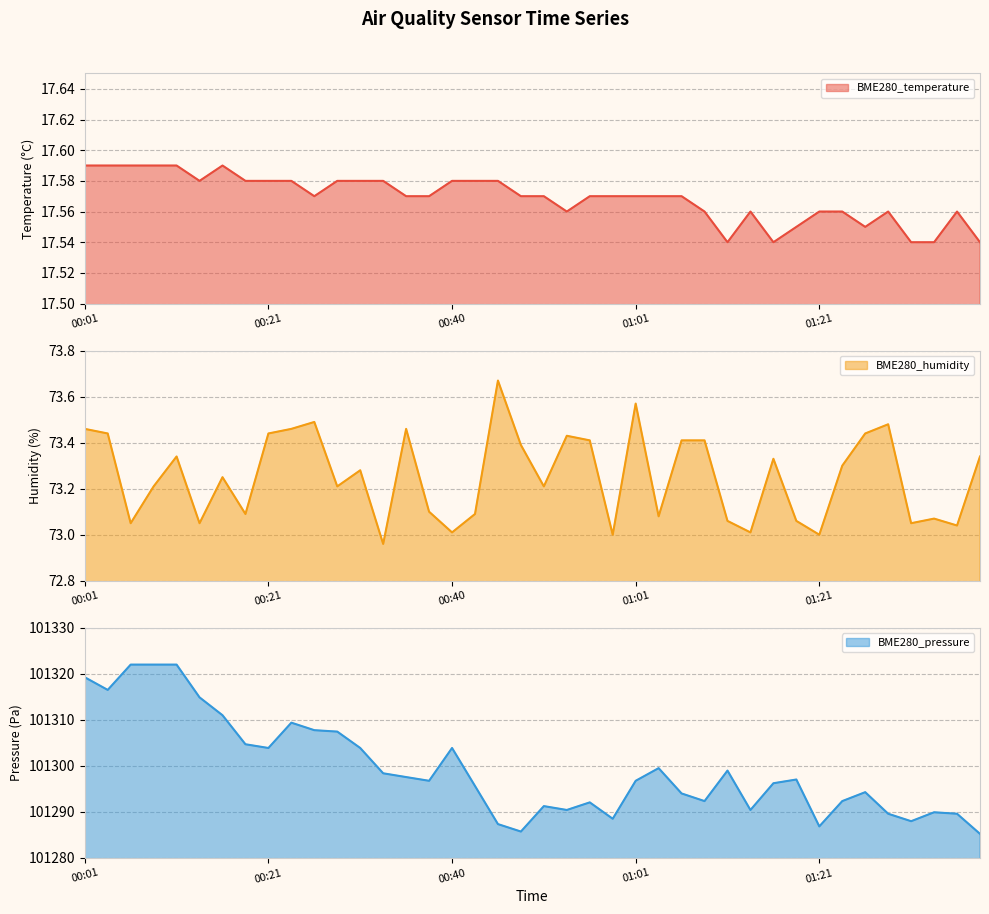

Reading right to left, transcribe all the data shown in this chart.

BME280_temperature: 01:39=17.5	01:37=17.6	01:34=17.5	01:32=17.5	01:29=17.6	01:27=17.6	01:24=17.6	01:21=17.6	01:19=17.6	01:16=17.5	01:14=17.6	01:11=17.5	01:08=17.6	01:06=17.6	01:03=17.6	01:01=17.6	00:58=17.6	00:56=17.6	00:53=17.6	00:51=17.6	00:48=17.6	00:46=17.6	00:43=17.6	00:40=17.6	00:38=17.6	00:36=17.6	00:33=17.6	00:31=17.6	00:28=17.6	00:26=17.6	00:23=17.6	00:21=17.6	00:18=17.6	00:16=17.6	00:13=17.6	00:11=17.6	00:08=17.6	00:06=17.6	00:03=17.6	00:01=17.6
BME280_humidity: 01:39=73.3	01:37=73.0	01:34=73.1	01:32=73.0	01:29=73.5	01:27=73.4	01:24=73.3	01:21=73.0	01:19=73.1	01:16=73.3	01:14=73.0	01:11=73.1	01:08=73.4	01:06=73.4	01:03=73.1	01:01=73.6	00:58=73.0	00:56=73.4	00:53=73.4	00:51=73.2	00:48=73.4	00:46=73.7	00:43=73.1	00:40=73.0	00:38=73.1	00:36=73.5	00:33=73.0	00:31=73.3	00:28=73.2	00:26=73.5	00:23=73.5	00:21=73.4	00:18=73.1	00:16=73.2	00:13=73.0	00:11=73.3	00:08=73.2	00:06=73.0	00:03=73.4	00:01=73.5
BME280_pressure: 01:39=101285.2	01:37=101289.6	01:34=101289.9	01:32=101288.0	01:29=101289.6	01:27=101294.3	01:24=101292.3	01:21=101286.8	01:19=101297.0	01:16=101296.2	01:14=101290.4	01:11=101299.0	01:08=101292.3	01:06=101294.0	01:03=101299.5	01:01=101296.8	00:58=101288.5	00:56=101292.1	00:53=101290.4	00:51=101291.2	00:48=101285.7	00:46=101287.3	00:43=101295.6	00:40=101303.9	00:38=101296.8	00:36=101297.6	00:33=101298.4	00:31=101303.9	00:28=101307.4	00:26=101307.8	00:23=101309.4	00:21=101303.9	00:18=101304.7	00:16=101311.0	00:13=101314.9	00:11=101322.0	00:08=101322.0	00:06=101322.0	00:03=101316.5	00:01=101319.2